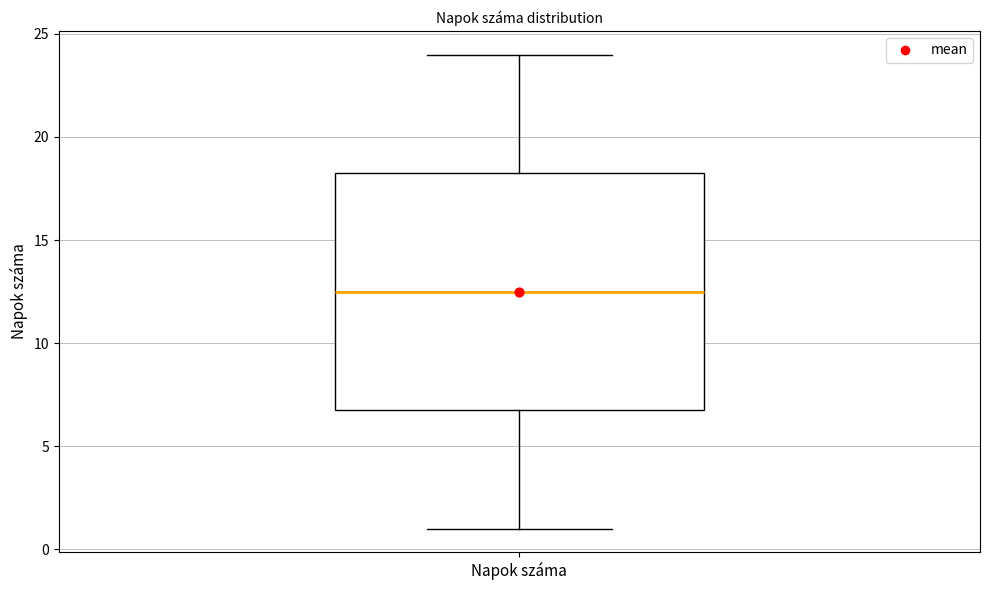

Where is the lower edge of the box for Napok száma on the y-axis? The values are not printed on the chart, so give them approximately, as read against the axis.

7.0